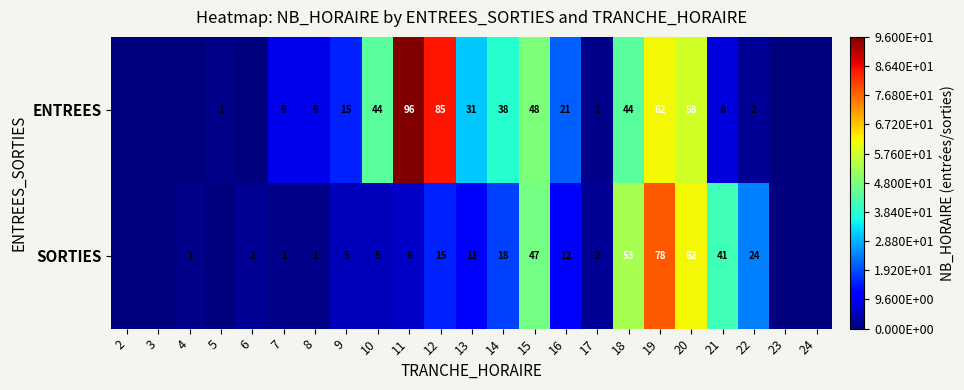

Is the value of SORTIES at 15 greater than the value of ENTREES at 8?

Yes